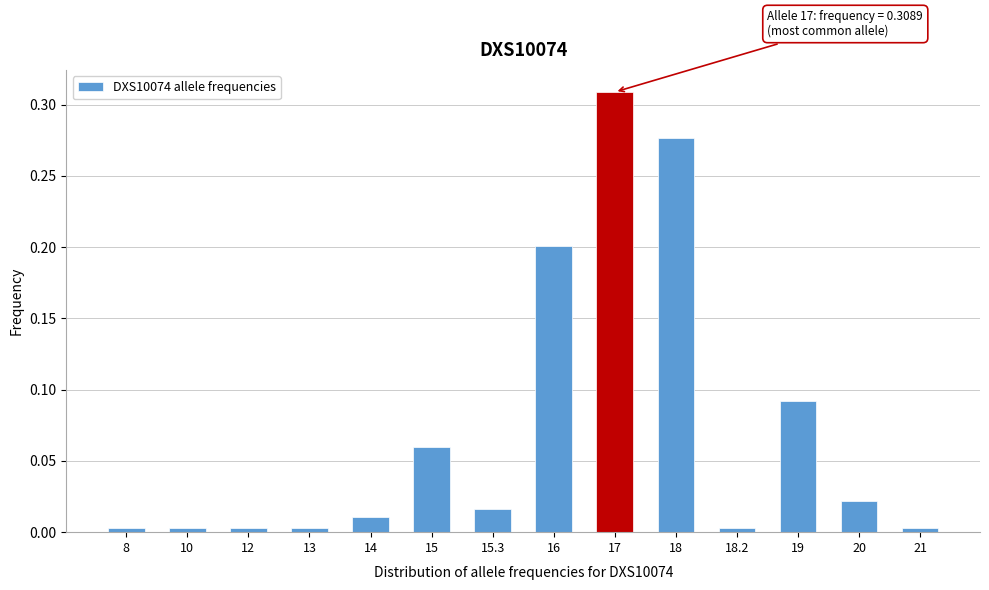

True or false: the data shows 0.0 at 13.

True